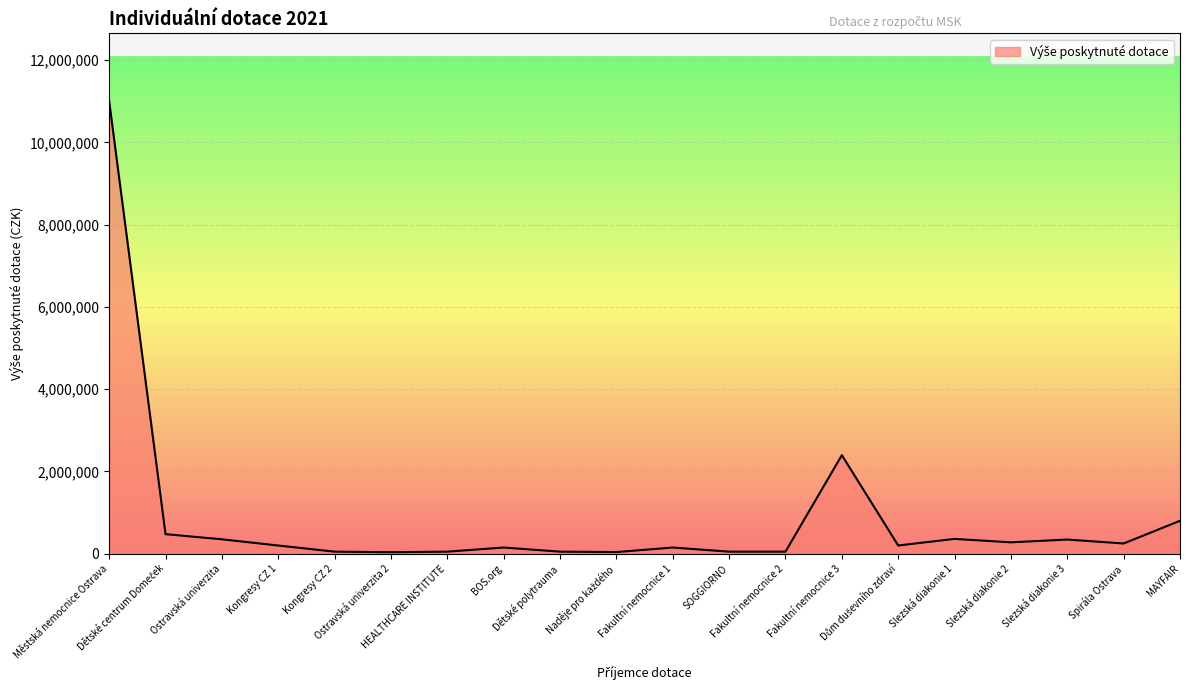

Is it true that the value at Spirála Ostrava is 248500?

True